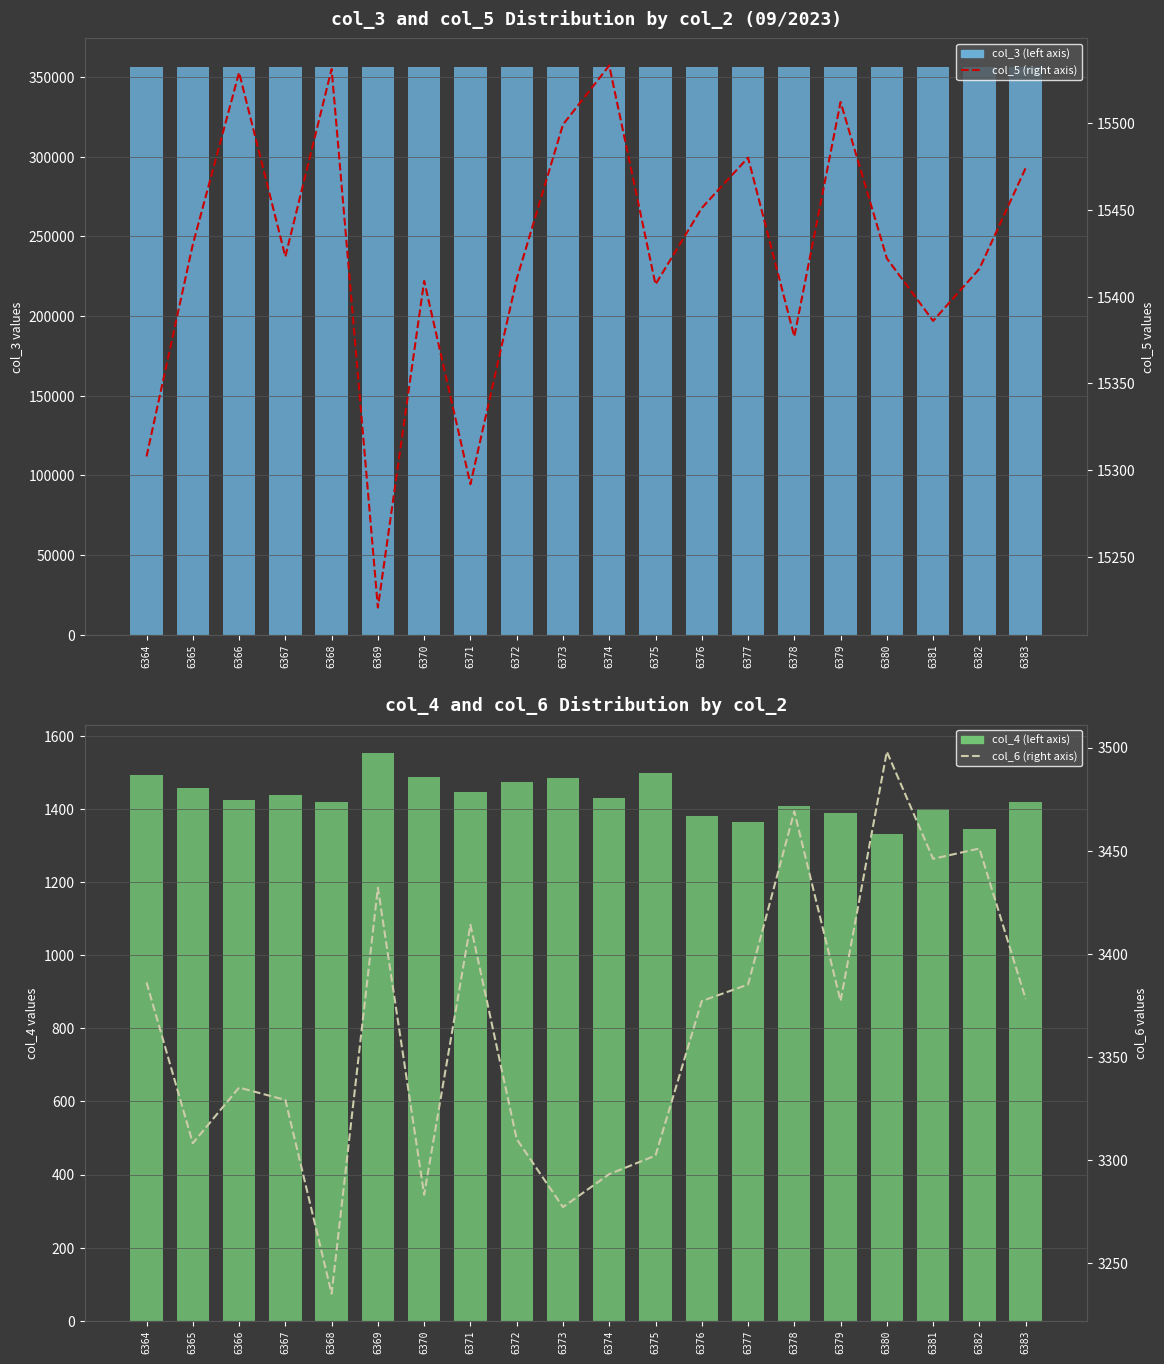

The col_5 (right axis) series shows 15430 at 6365. True or false?

True